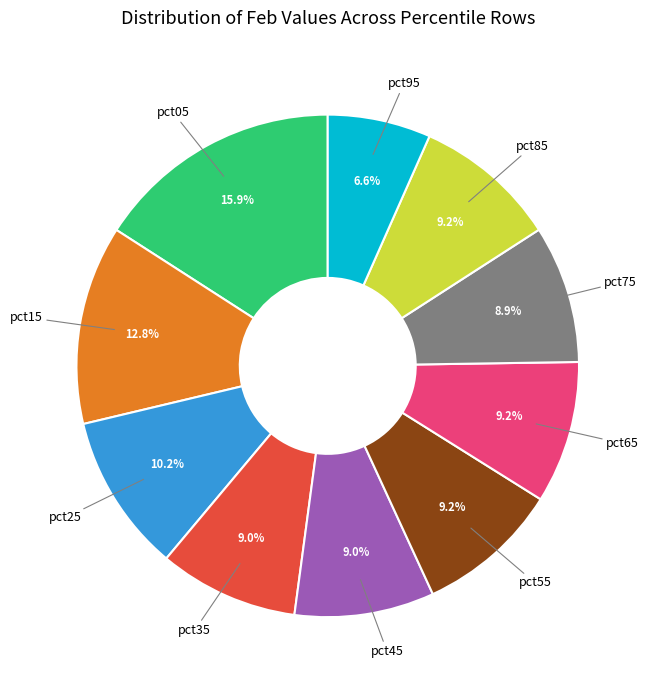

Is there a majority slice in this chart?

No